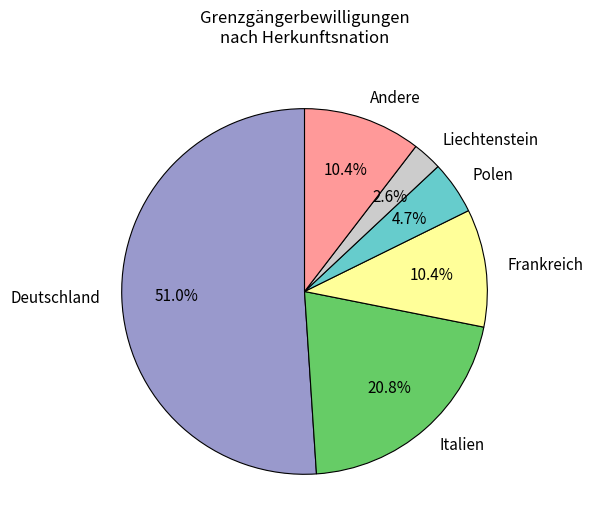

Which slice is the smallest?

Liechtenstein